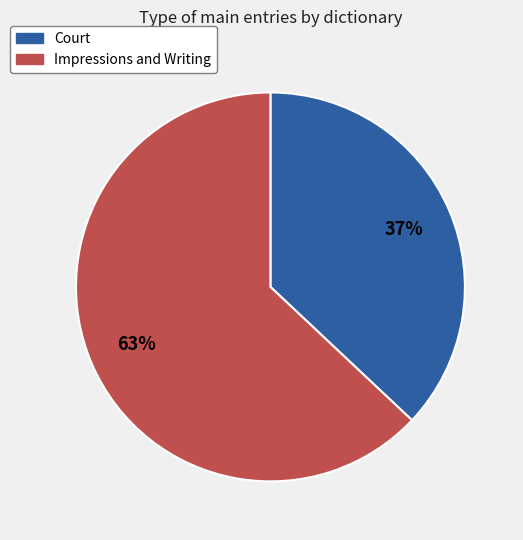

What percentage is the Court slice, to the nearest percent?

37%